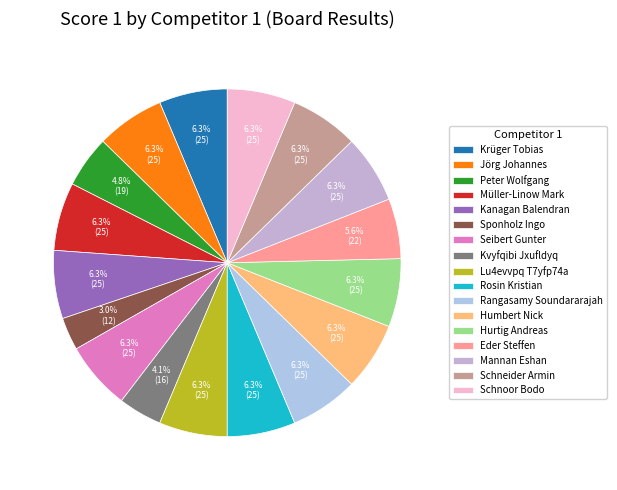

What percentage do Lu4evvpq T7yfp74a and Mannan Eshan together represent?

12.7%